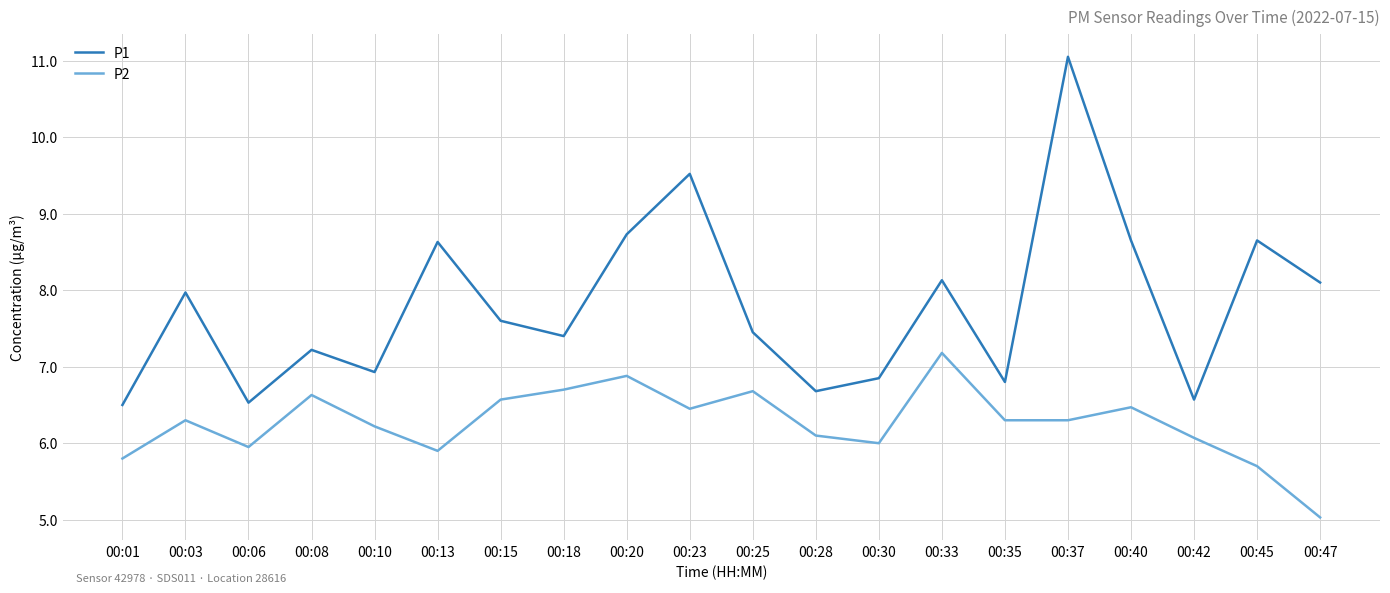

True or false: P1 has a value of 4.7 at 00:13.

False